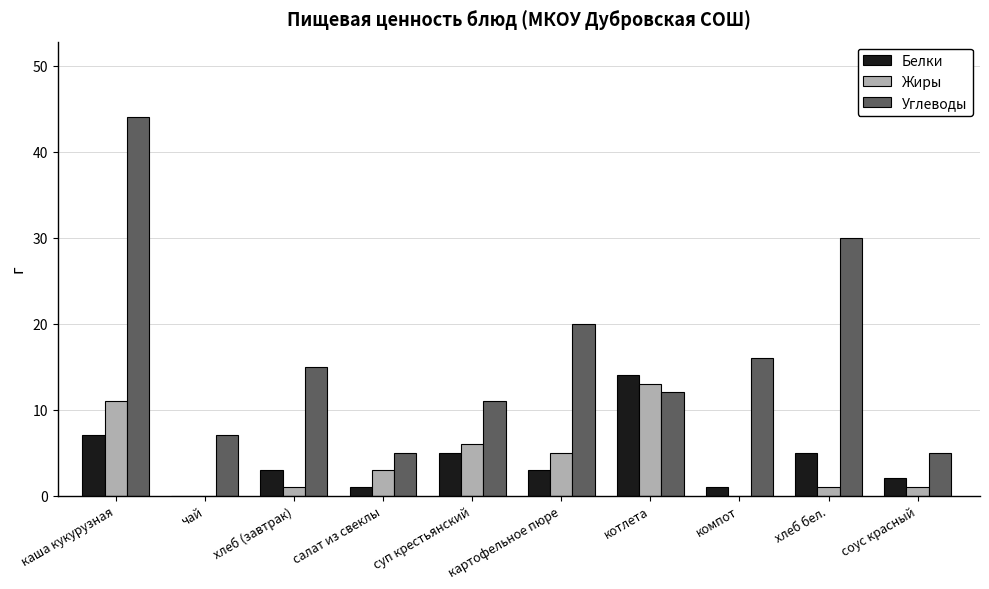

Which series changed the most between каша кукурузная and хлеб (завтрак)?

Углеводы